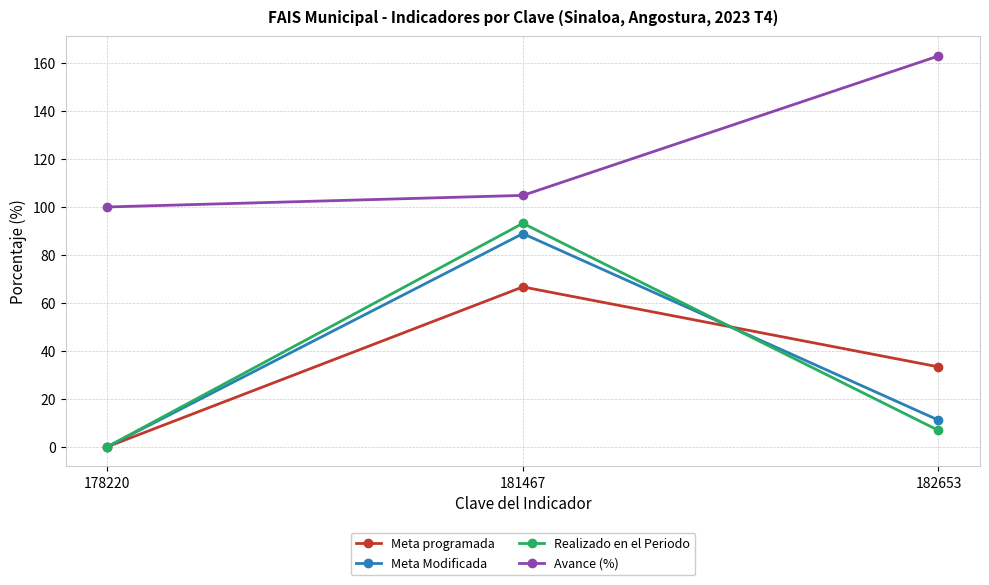

How many categories are shown in the chart?

3